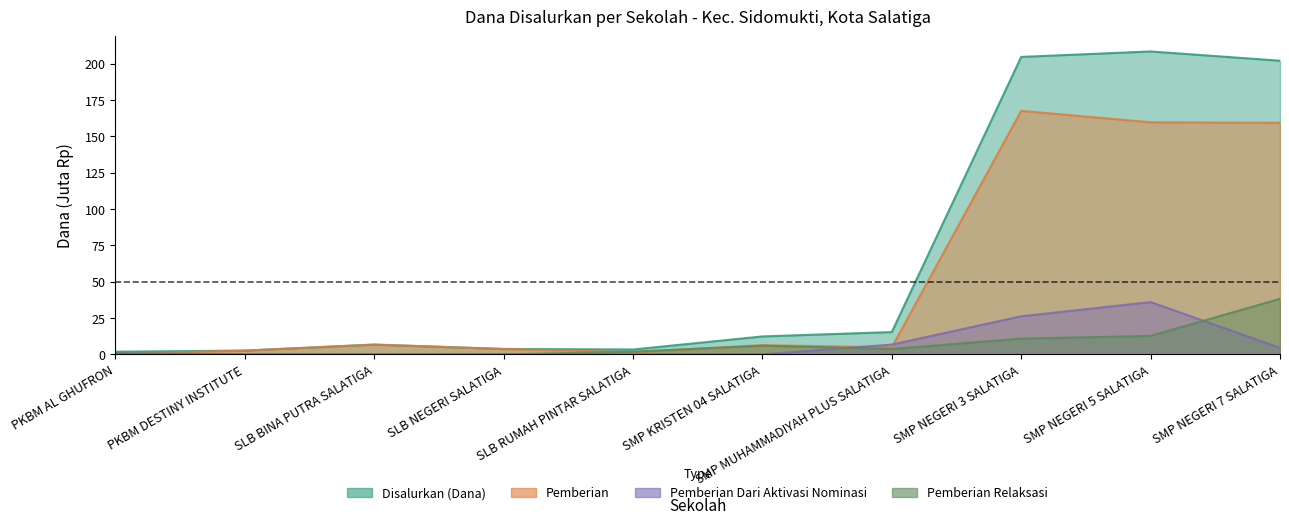

What is the total value across all series at PKBM DESTINY INSTITUTE?

5.2